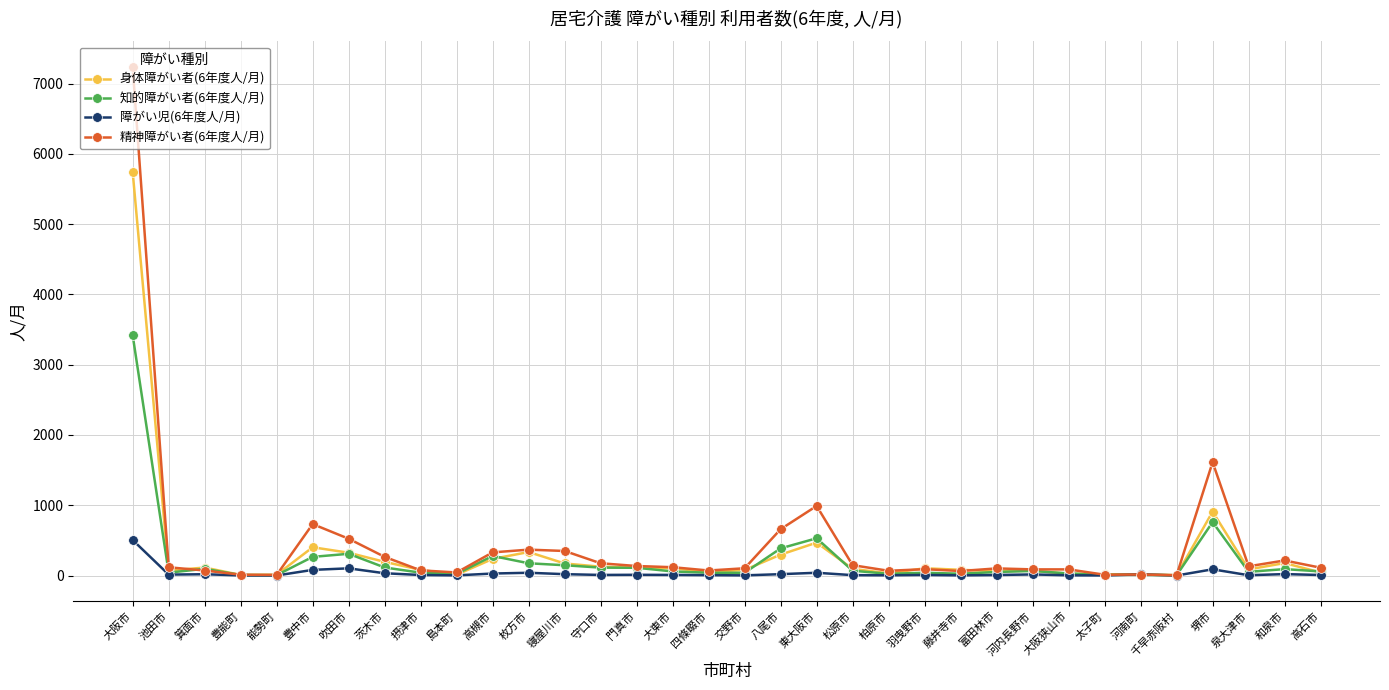

Is the value of 知的障がい者(6年度人/月) at 堺市 greater than the value of 身体障がい者(6年度人/月) at 柏原市?

Yes